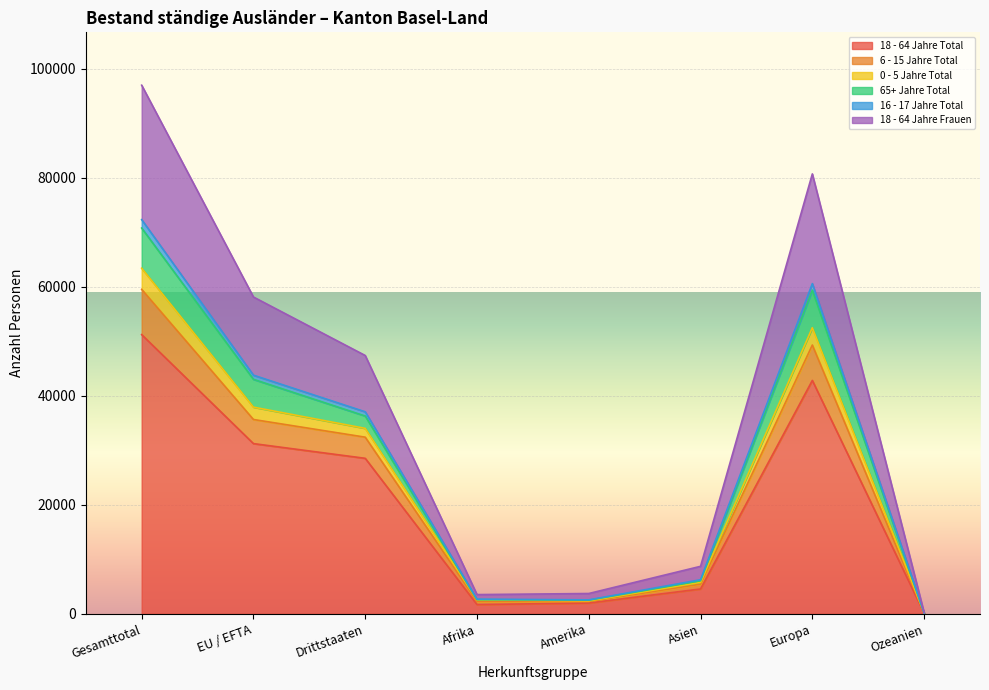

Which category has the highest value across all series?

Gesamttotal